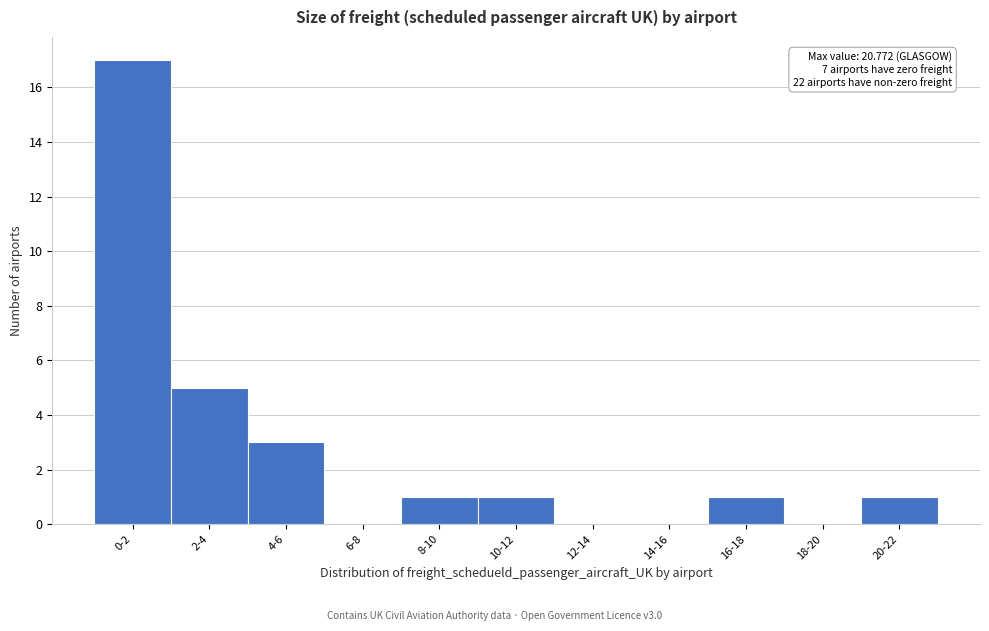

Reading left to right, what are all the values shown in this chart?

0-2=17	2-4=5	4-6=3	6-8=0	8-10=1	10-12=1	12-14=0	14-16=0	16-18=1	18-20=0	20-22=1